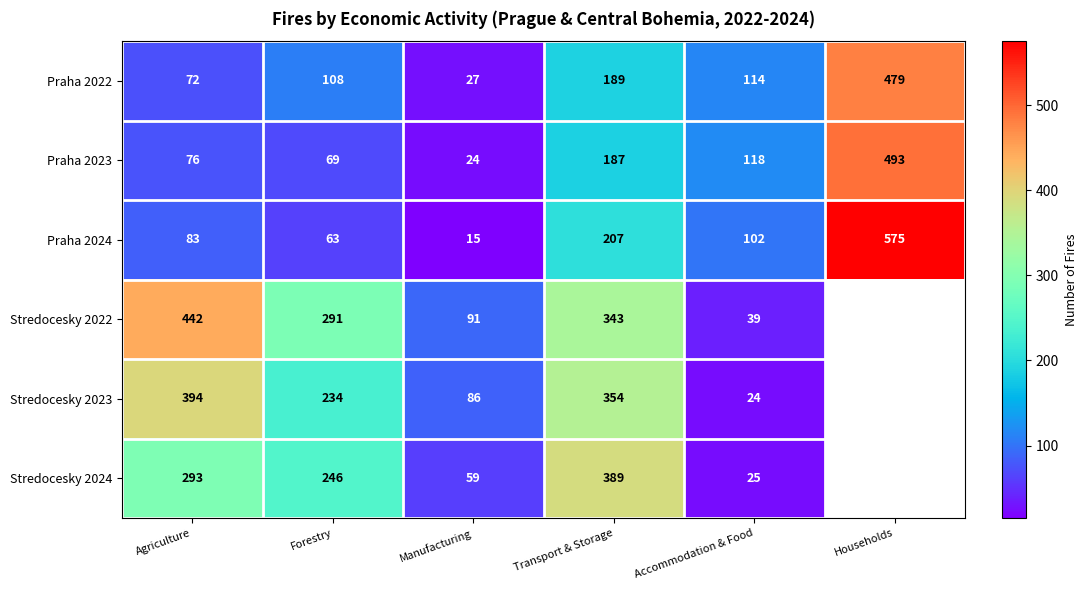

Is it true that Praha 2022 equals 266.3 at Households?

False